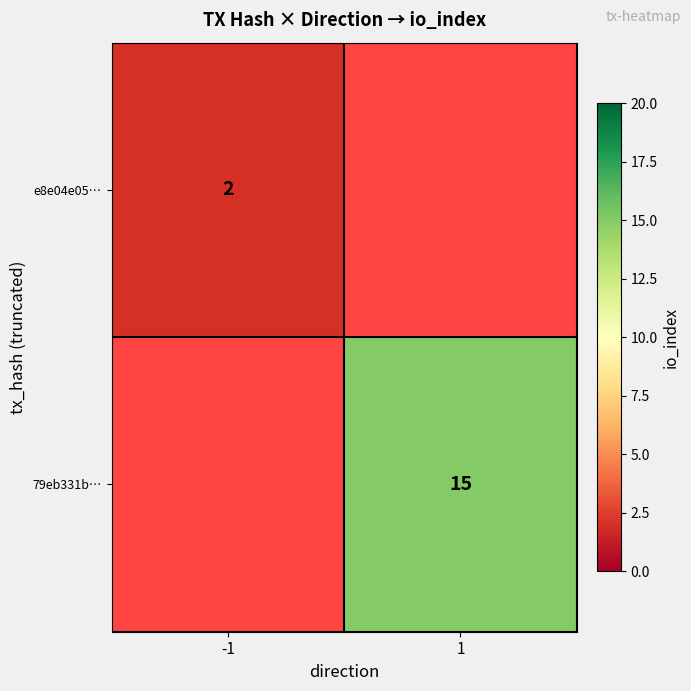

Which category has the highest value across all series?

1